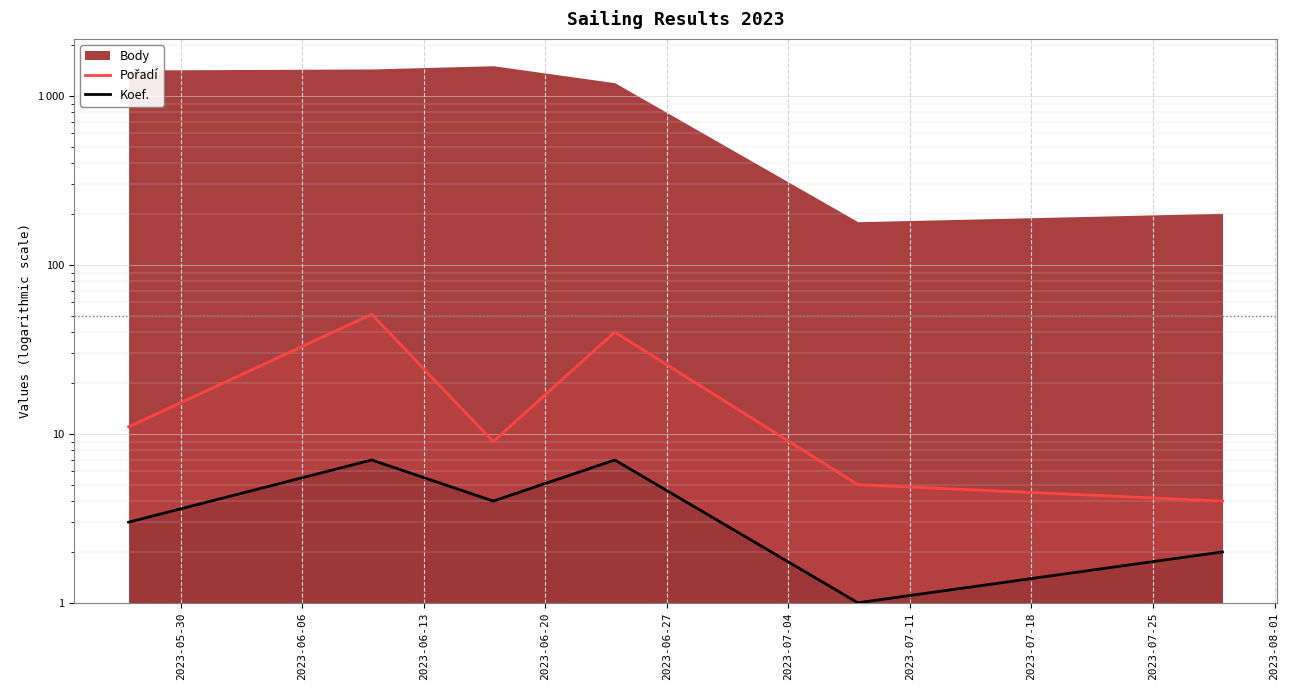

Between 2023-05-30 and 2023-06-20, which series saw the biggest shift?

Pořadí